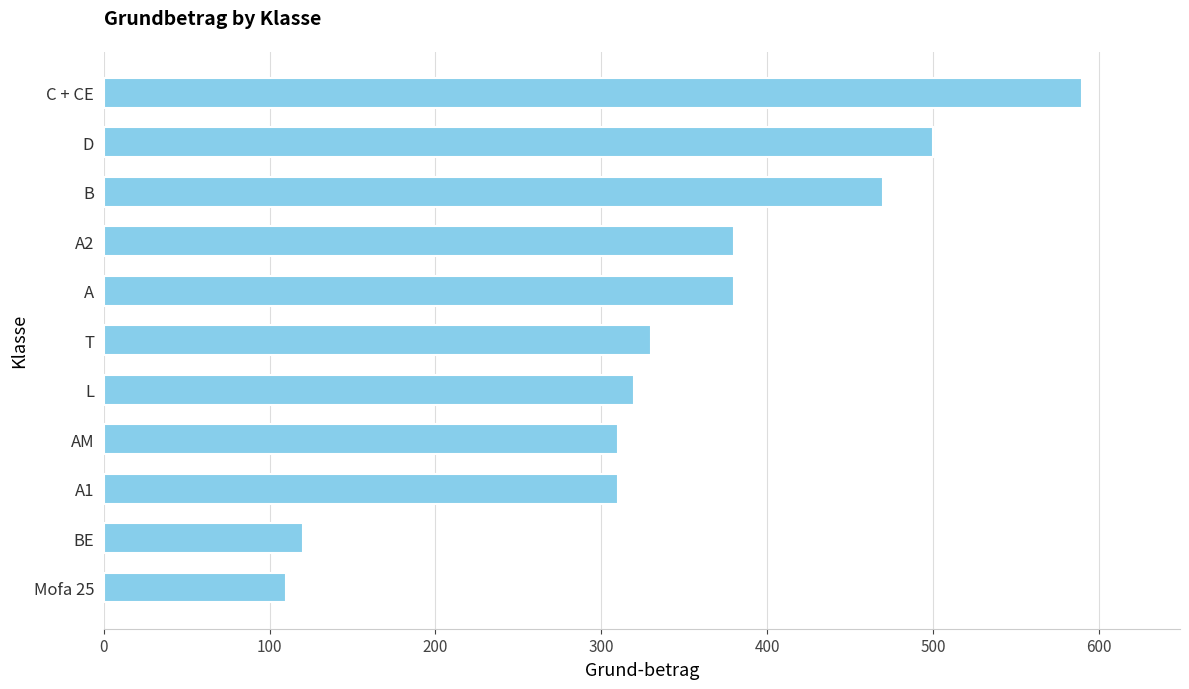

What is the approximate value at Mofa 25?

110